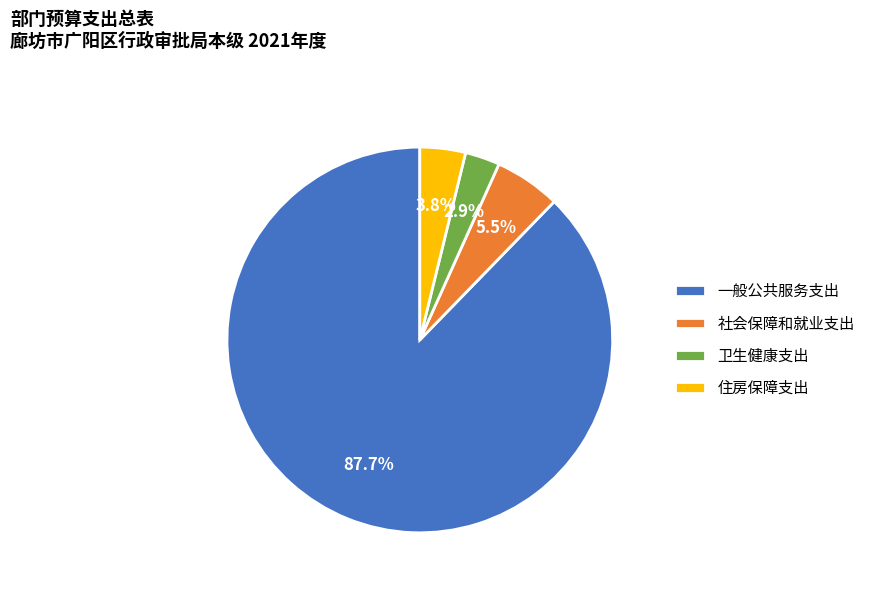

Count the number of slices in the pie.

4